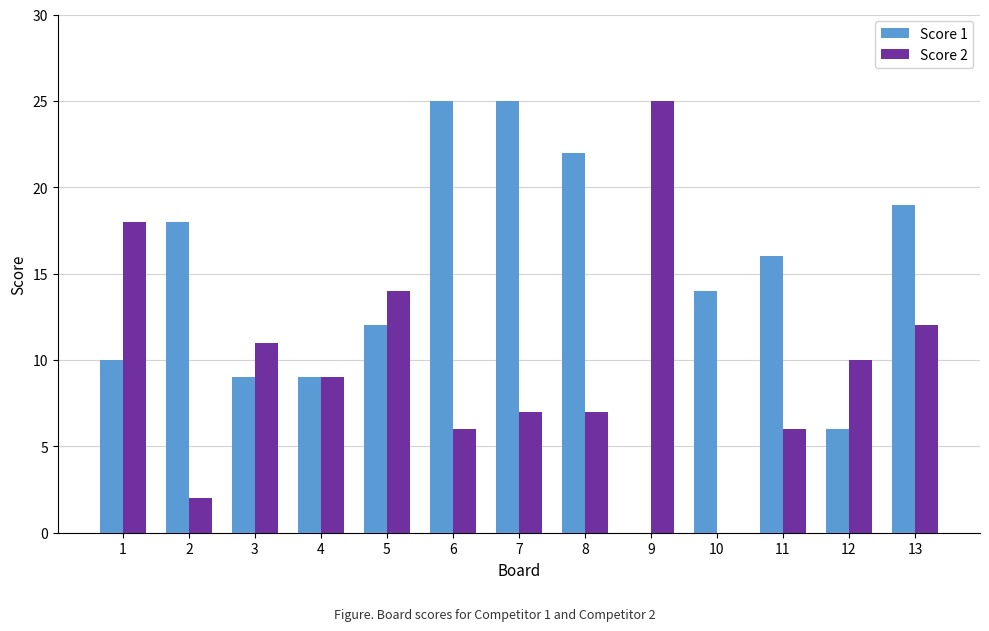

What is the highest value of the Score 1 series?

25